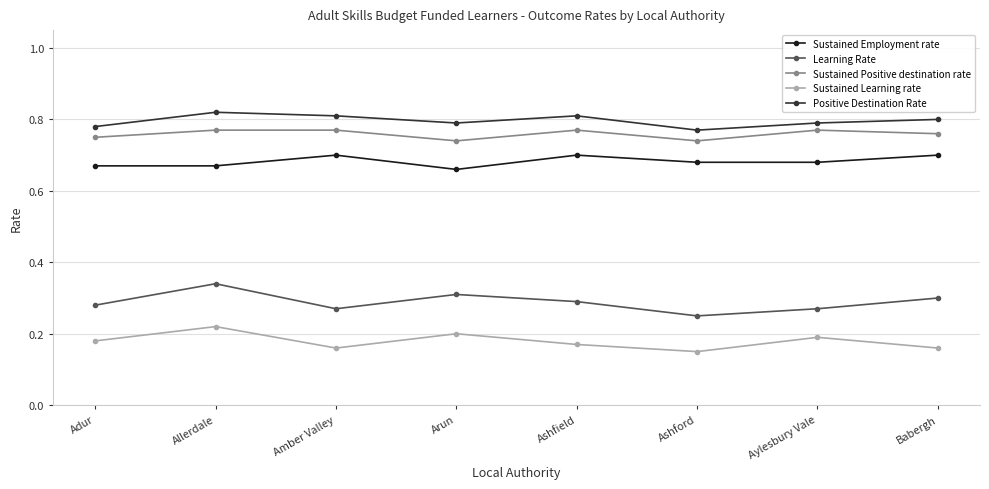

True or false: Positive Destination Rate and Sustained Learning rate intersect in this chart.

False